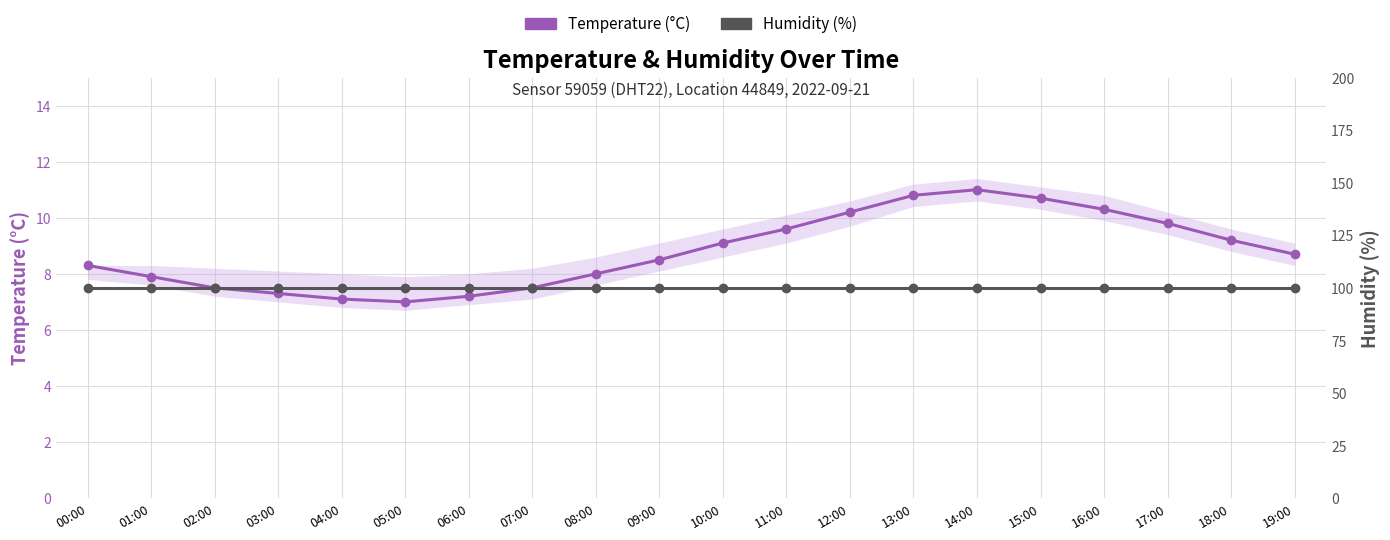

True or false: Humidity (%) has more than 2 interior local peaks.

False